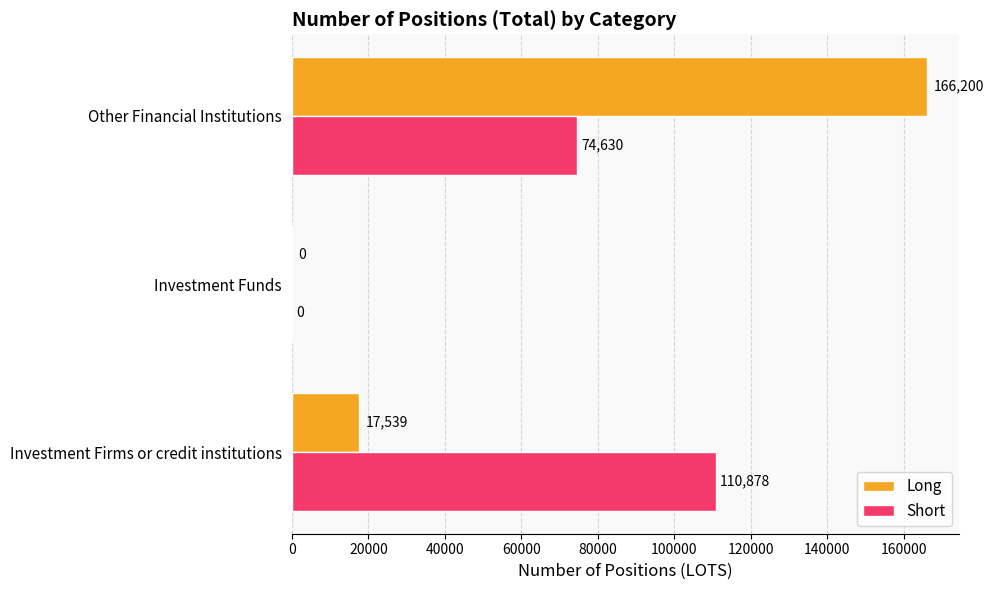

At which category is the sum across all series the highest?

Other Financial Institutions